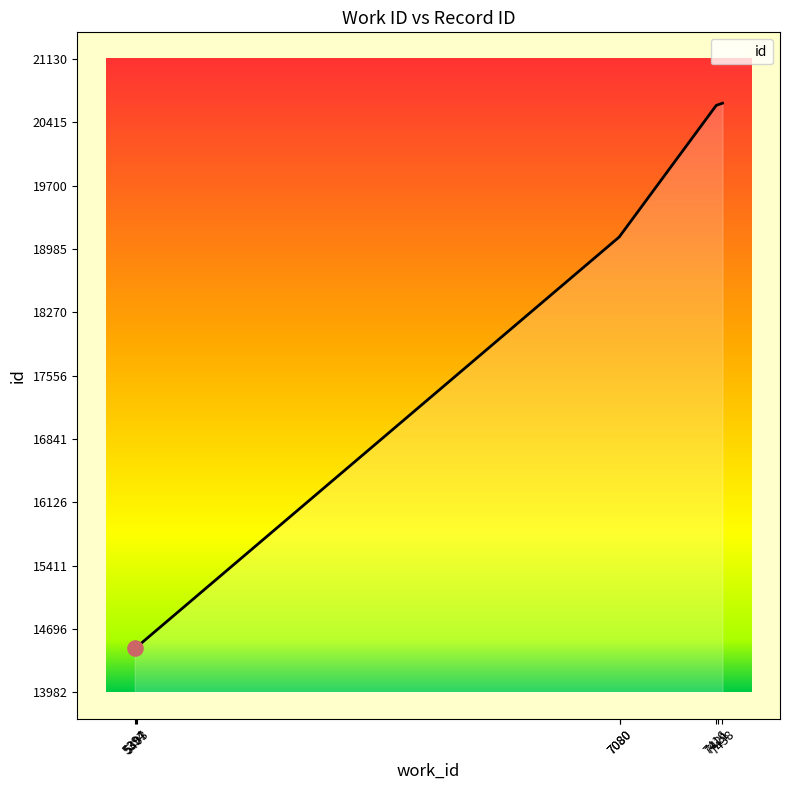

What is the change in value from 5394 to 7421?

+6129